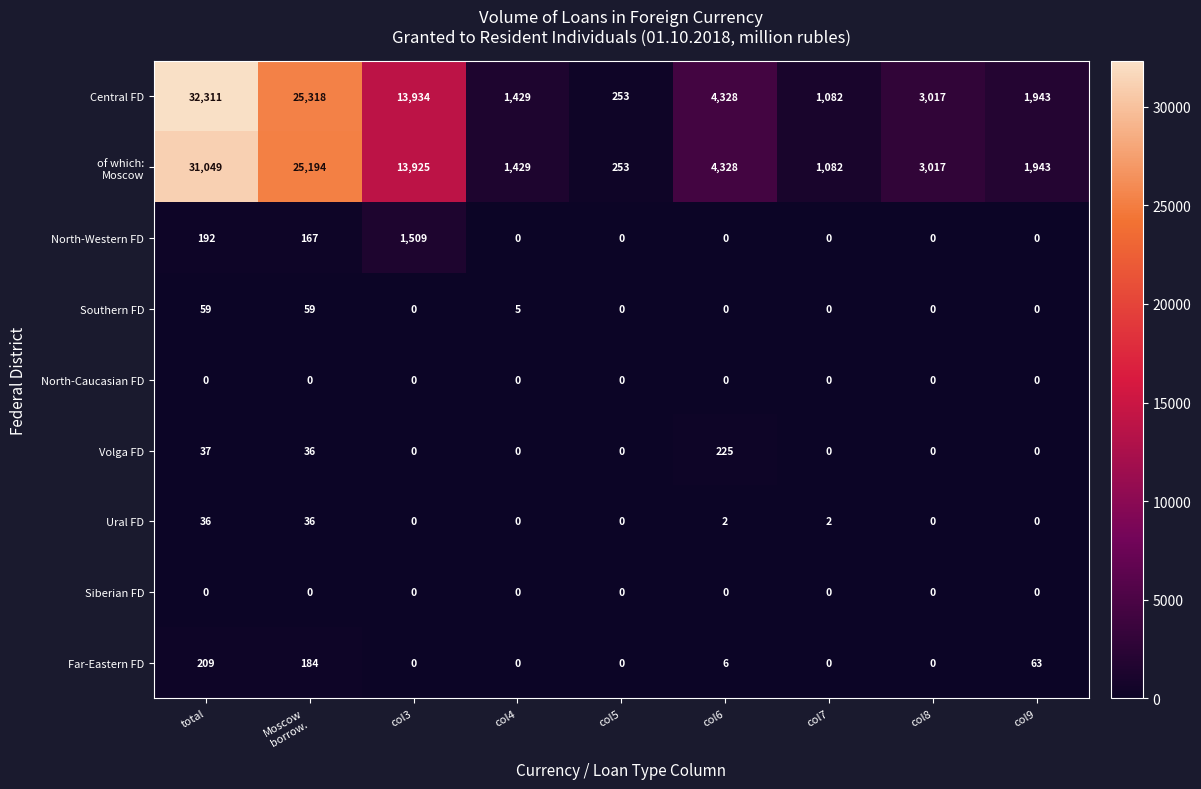

The Far-Eastern FD series shows -140 at col5. True or false?

False